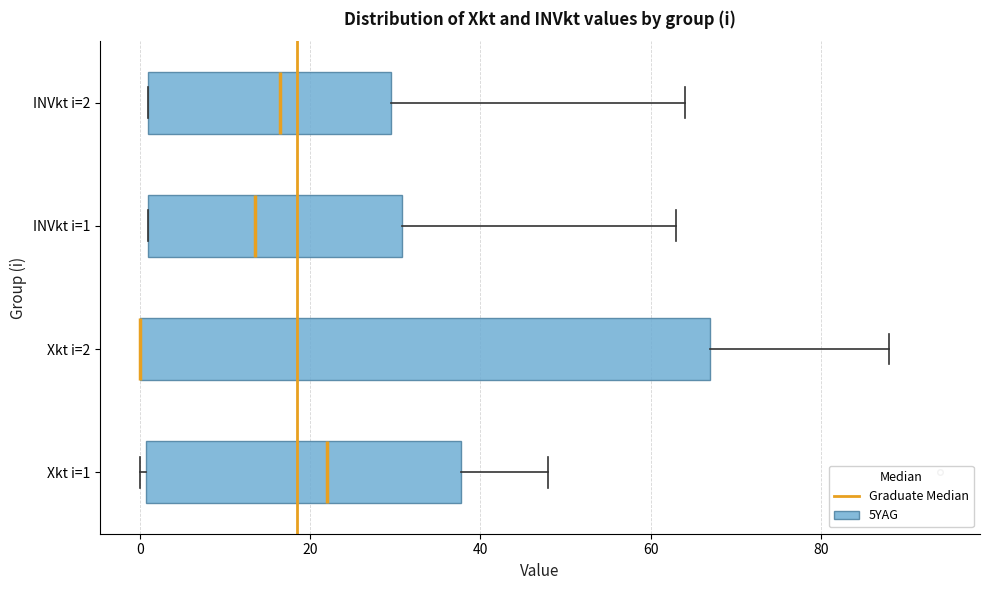

Reading bottom to top, read every box against the x-axis: the position of its median line, the range the box covers, and the ends of its whiskers. The values are not printed on the chart, so give them approximately, as read against the axis.

Xkt i=1: median 22, box 0 to 38, whiskers 0 (just left of the box's left edge) to 48
Xkt i=2: median 0 (drawn on the box's left edge), box 0 to 68, whiskers 0 to 88
INVkt i=1: median 14, box 2 to 30, whiskers 2 to 64
INVkt i=2: median 16, box 2 to 30, whiskers 2 to 64